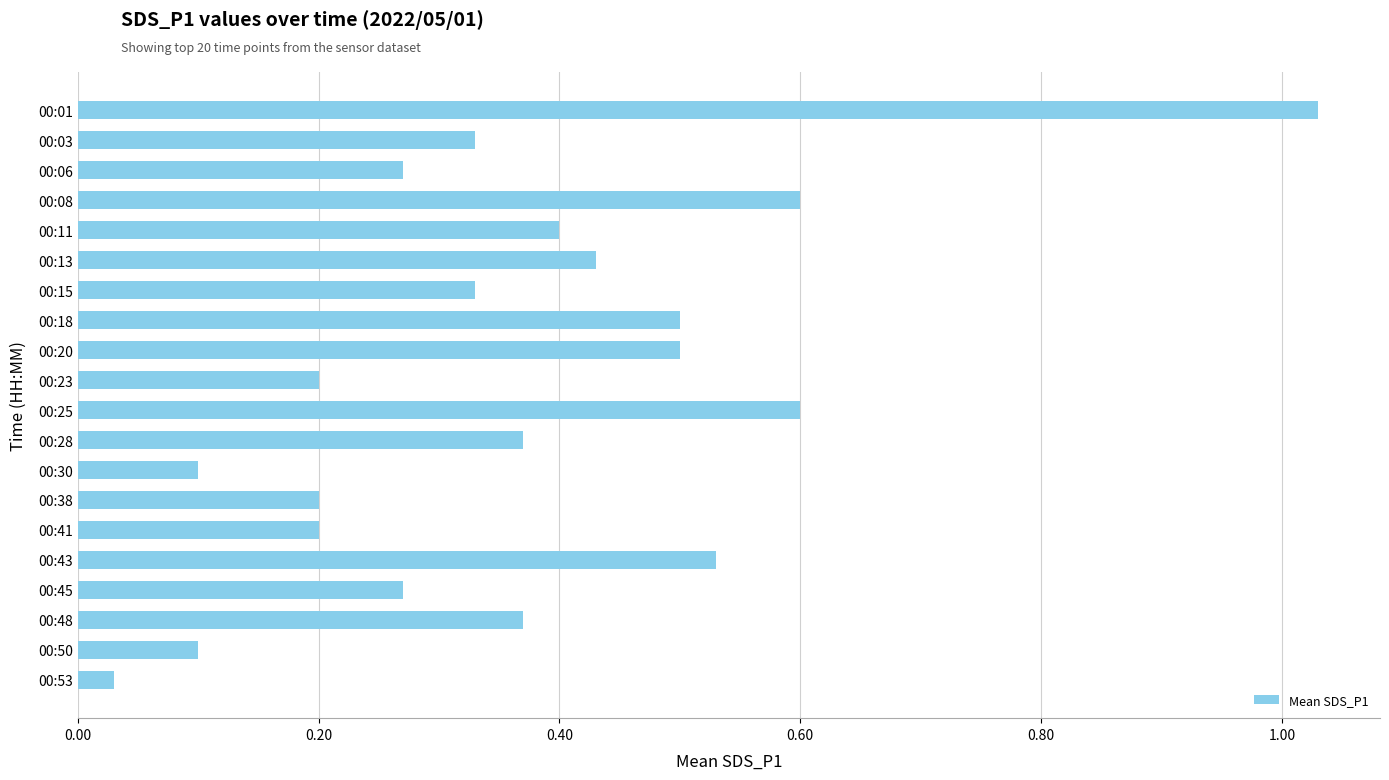

Is it true that the value at 00:48 is 0.4?

True